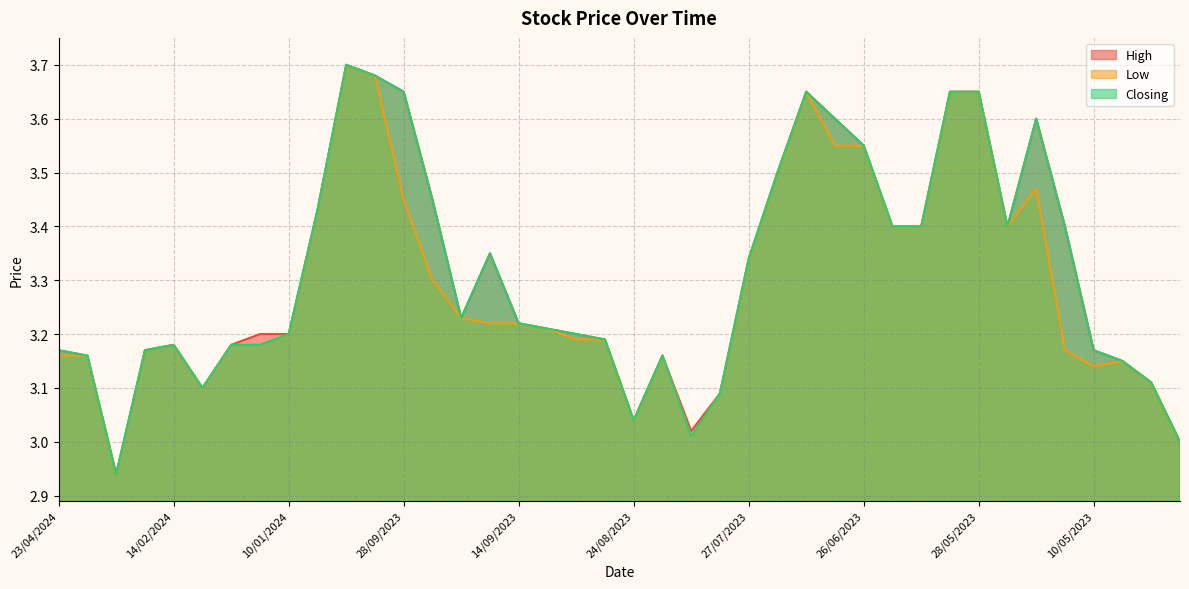

At which category does Closing reach its first local peak?

14/02/2024